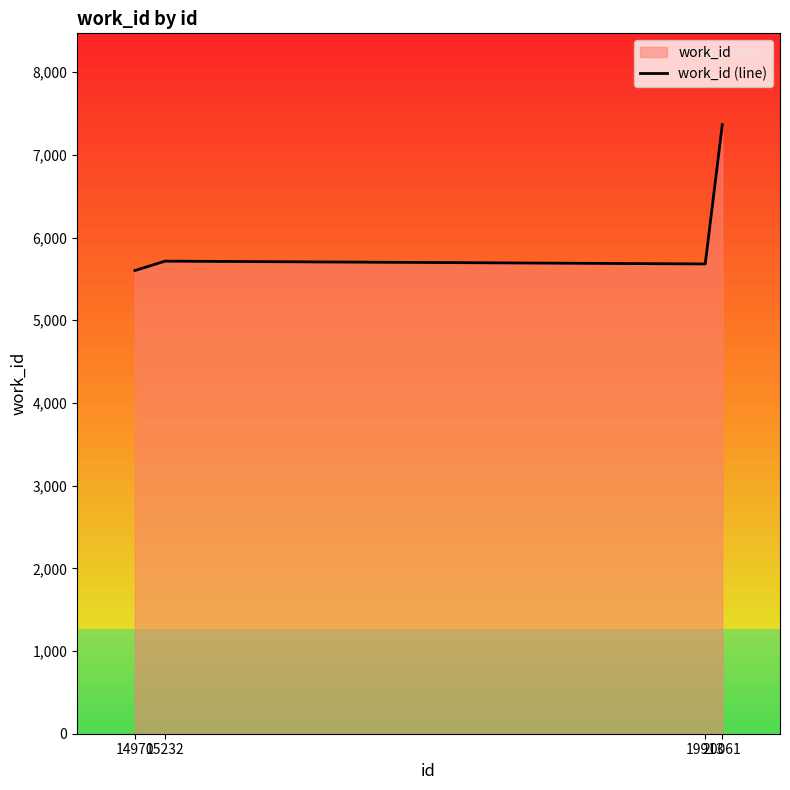

What is the sum of all values?

24362